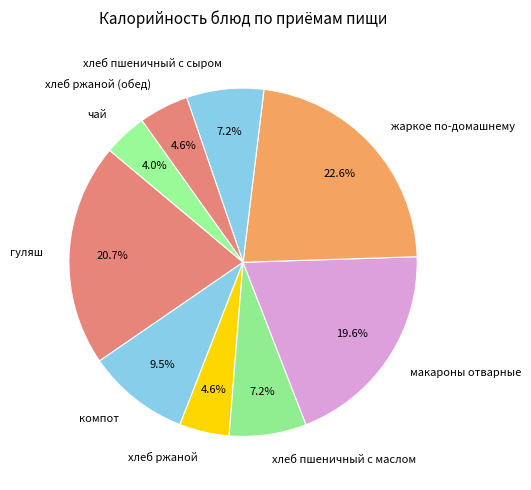

What is the largest slice in the pie chart?

жаркое по-домашнему